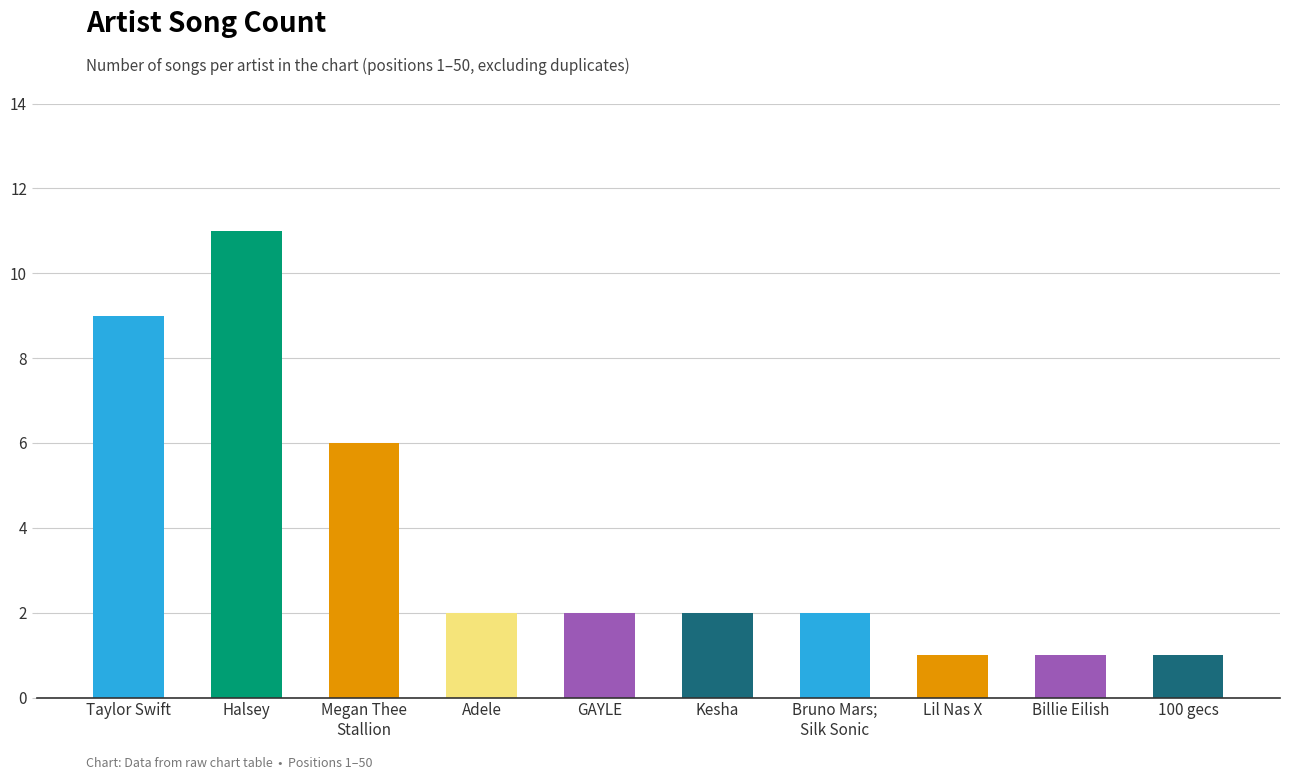

What is the label of the 8th bar from the right?

Megan Thee
Stallion